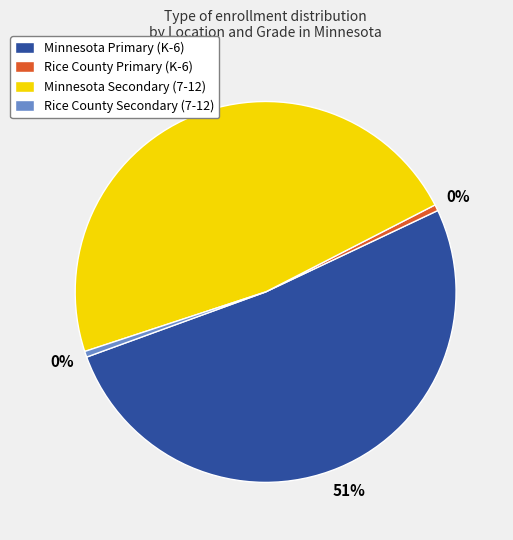

What is the majority slice?

Minnesota Primary (K-6)